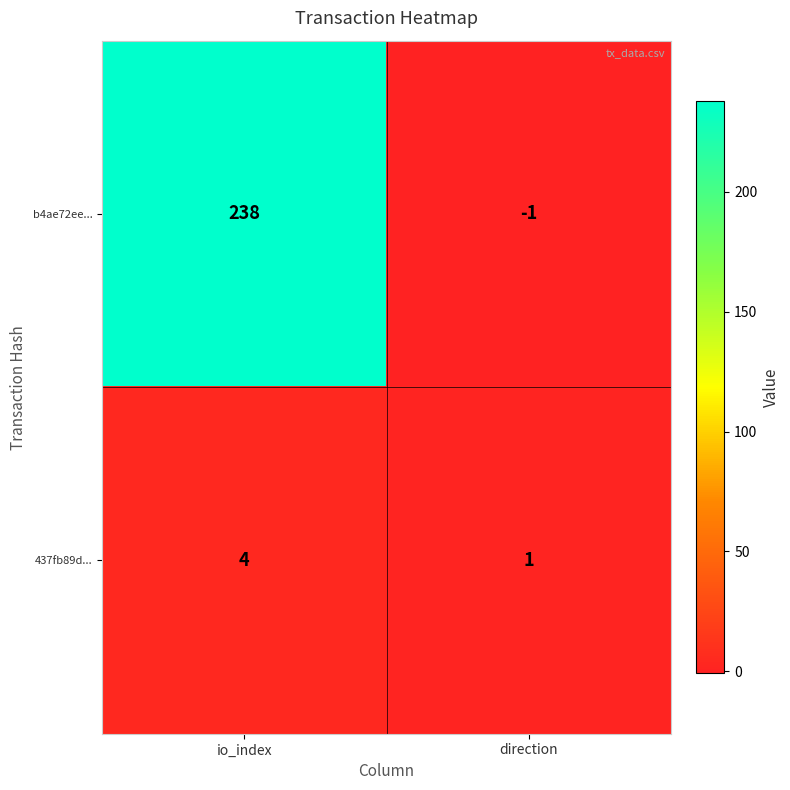

Where is 437fb89d... nearest to the value 2?

direction